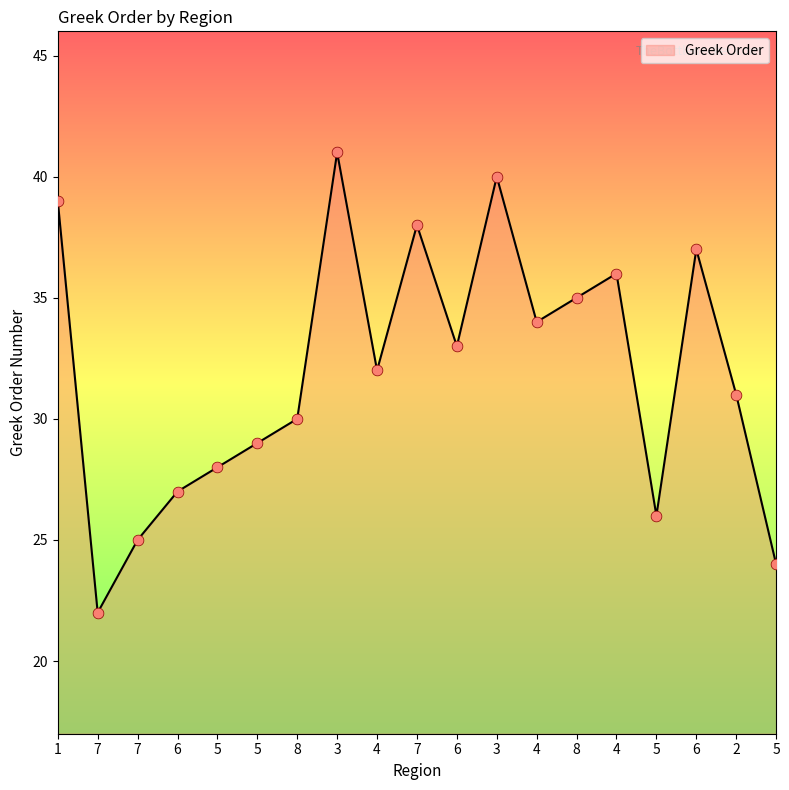

Approximately how many times larger is the value at 4 compared to 5?

1.4